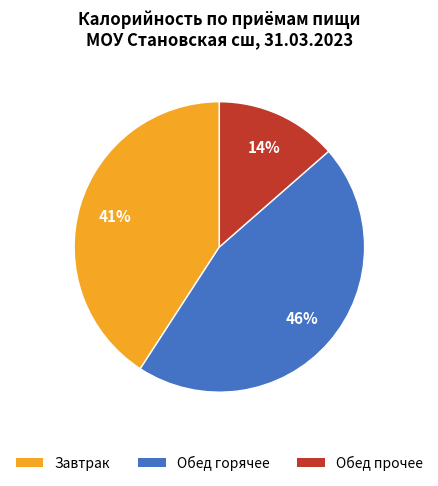

Is Обед прочее the majority of the pie?

No